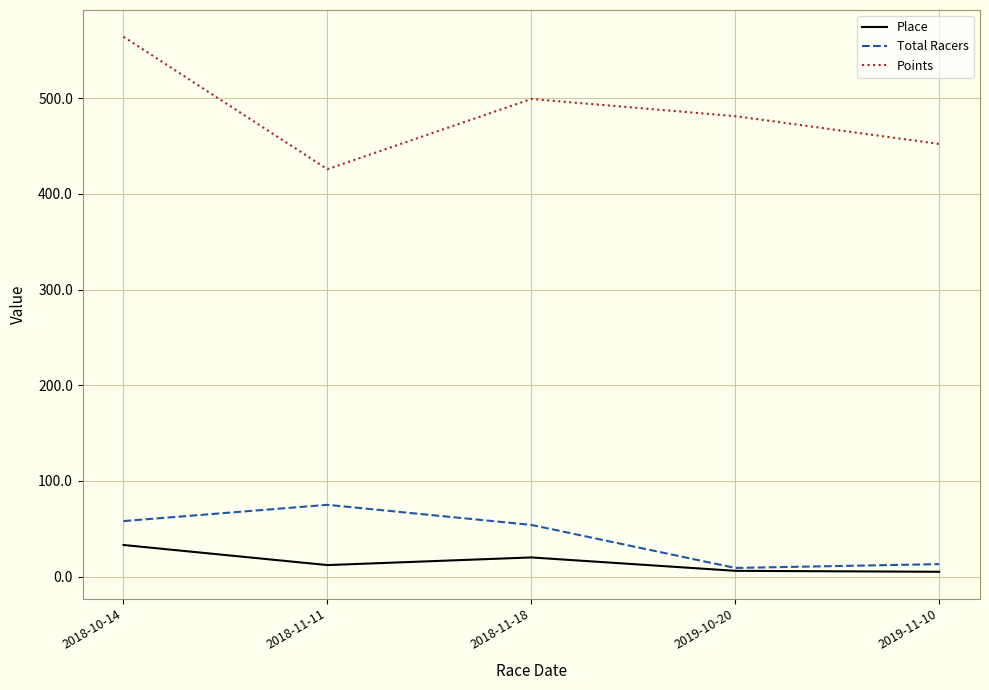

What is the greatest value displayed?

564.3